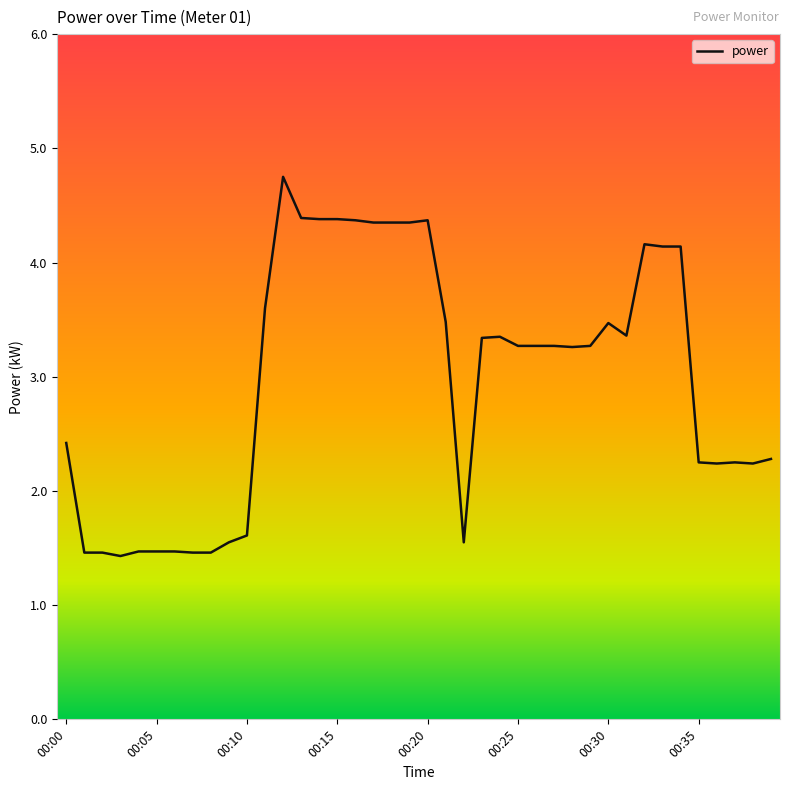

What is the minimum value shown in the chart?

1.4